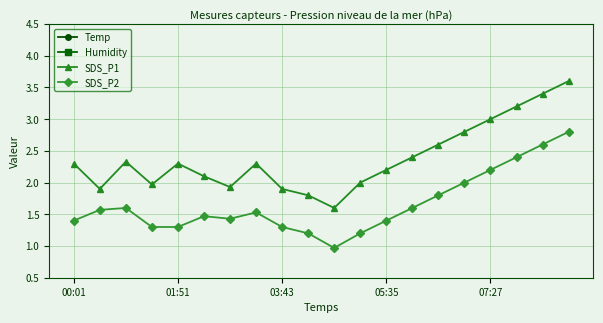

Reading left to right, extract all data points from this chart.

Temp: 23.9	23.9	23.8	23.8	23.8	23.8	23.7	23.8	23.8	23.8	23.8	23.9	24.0	24.1	24.2	24.4	24.6	24.8	25.0	25.2
Humidity: 22.2	22.2	22.2	22.2	22.3	22.2	22.2	22.3	22.2	22.2	22.2	22.3	22.4	22.5	22.6	22.7	22.8	22.9	23.0	23.1
SDS_P1: 2.3	1.9	2.3	2.0	2.3	2.1	1.9	2.3	1.9	1.8	1.6	2.0	2.2	2.4	2.6	2.8	3.0	3.2	3.4	3.6
SDS_P2: 1.4	1.6	1.6	1.3	1.3	1.5	1.4	1.5	1.3	1.2	1.0	1.2	1.4	1.6	1.8	2.0	2.2	2.4	2.6	2.8